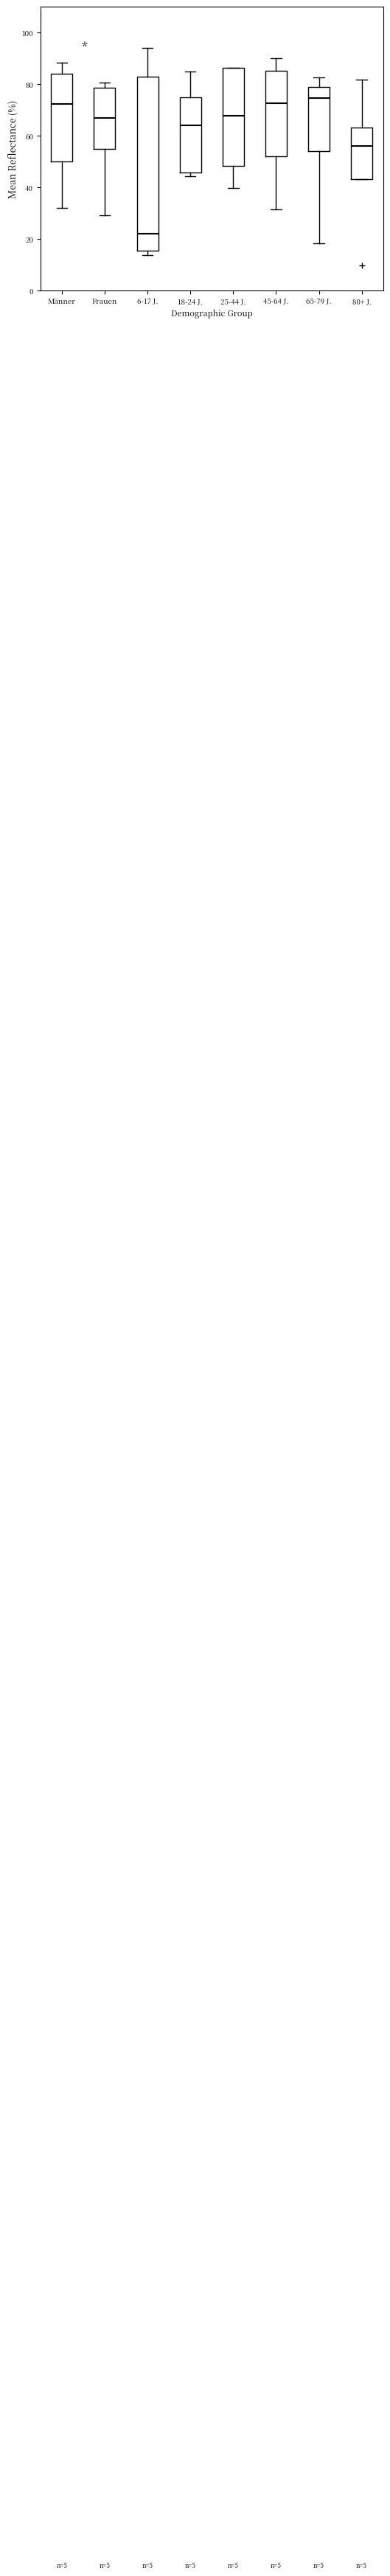

Which box's median line is the lowest?

6-17 J.